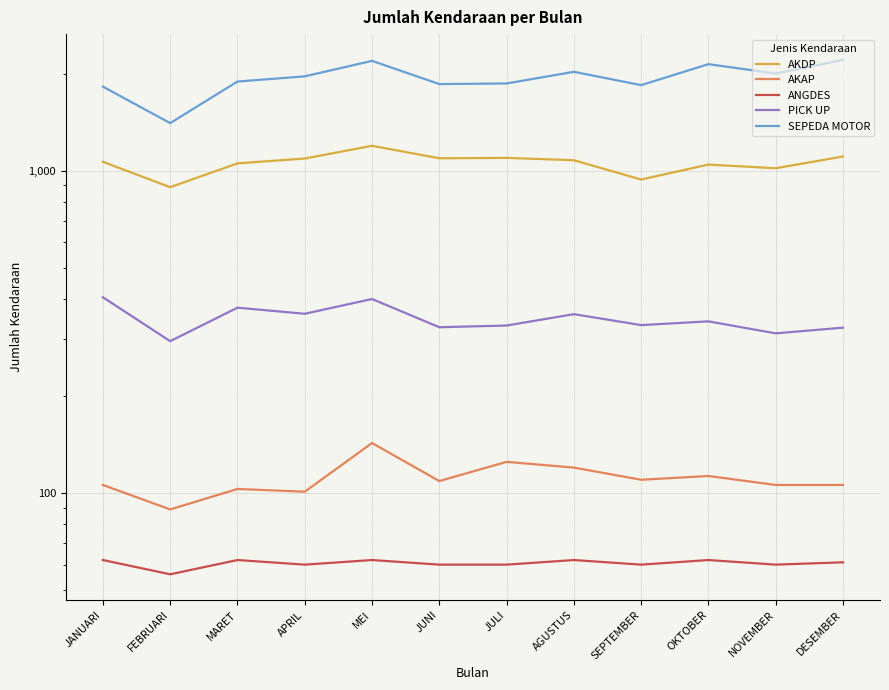

Count the number of data series in this chart.

5